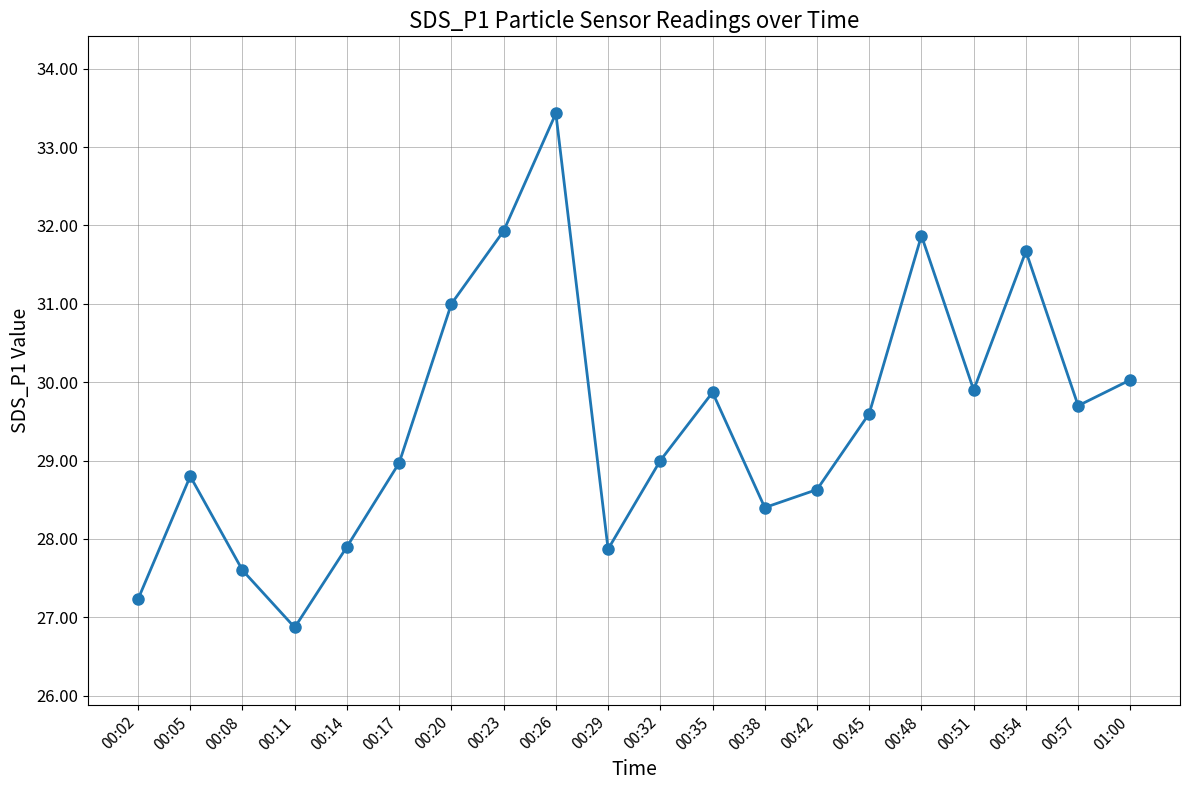

True or false: the data has more than 1 interior local peaks.

True